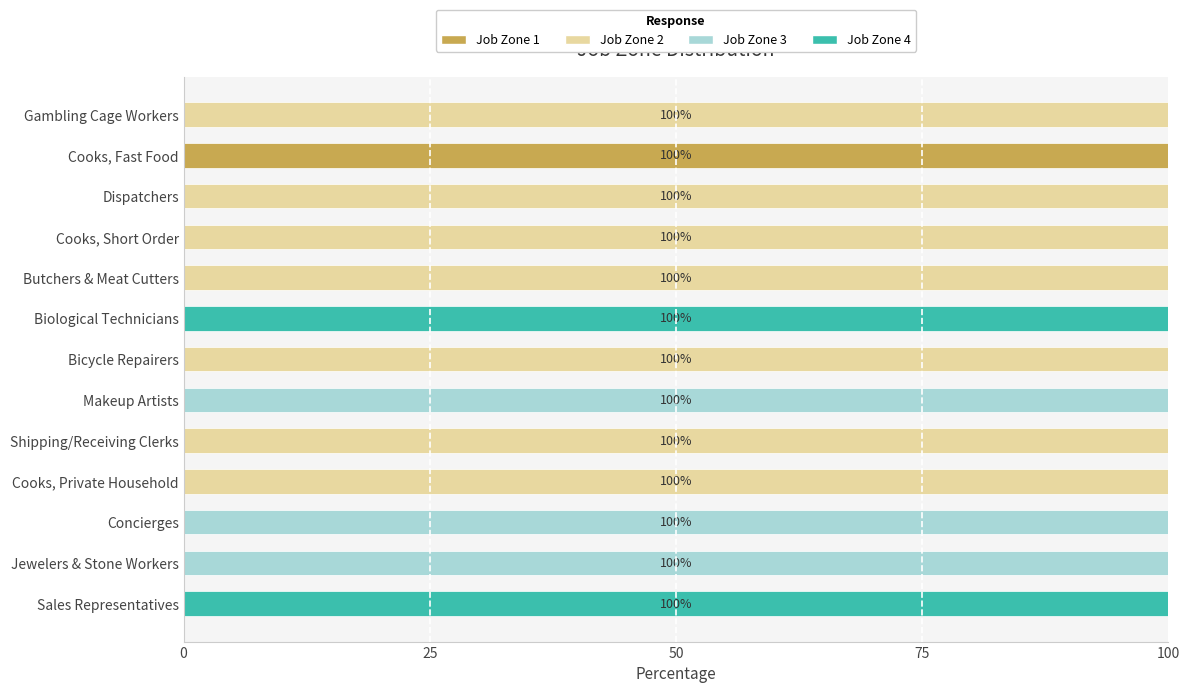

The Job Zone 1 series shows 48 at Cooks, Fast Food. True or false?

False